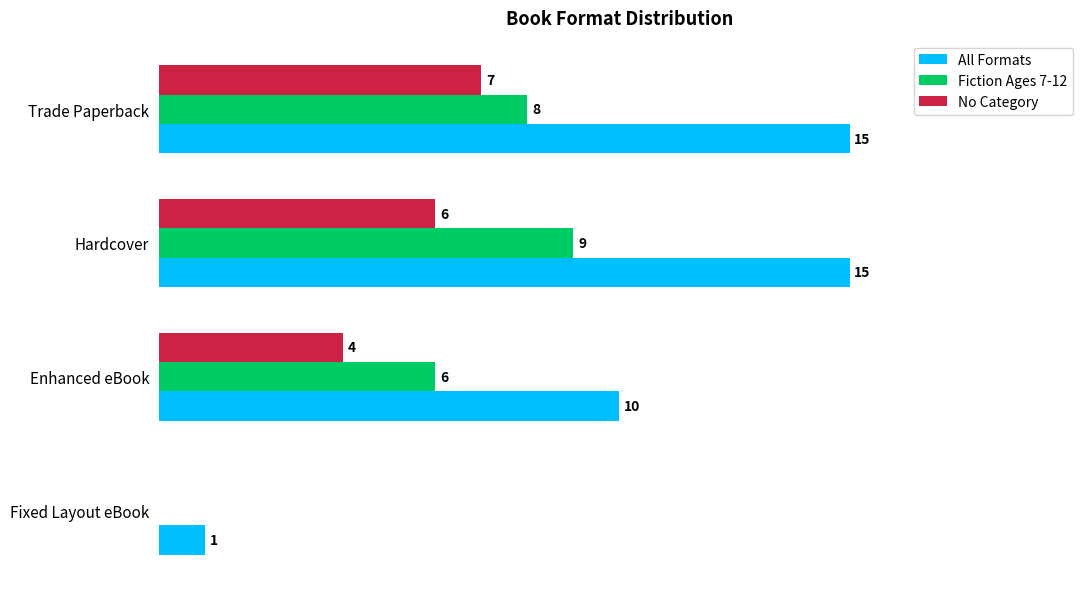

Which series changed the most between Fixed Layout eBook and Trade Paperback?

All Formats